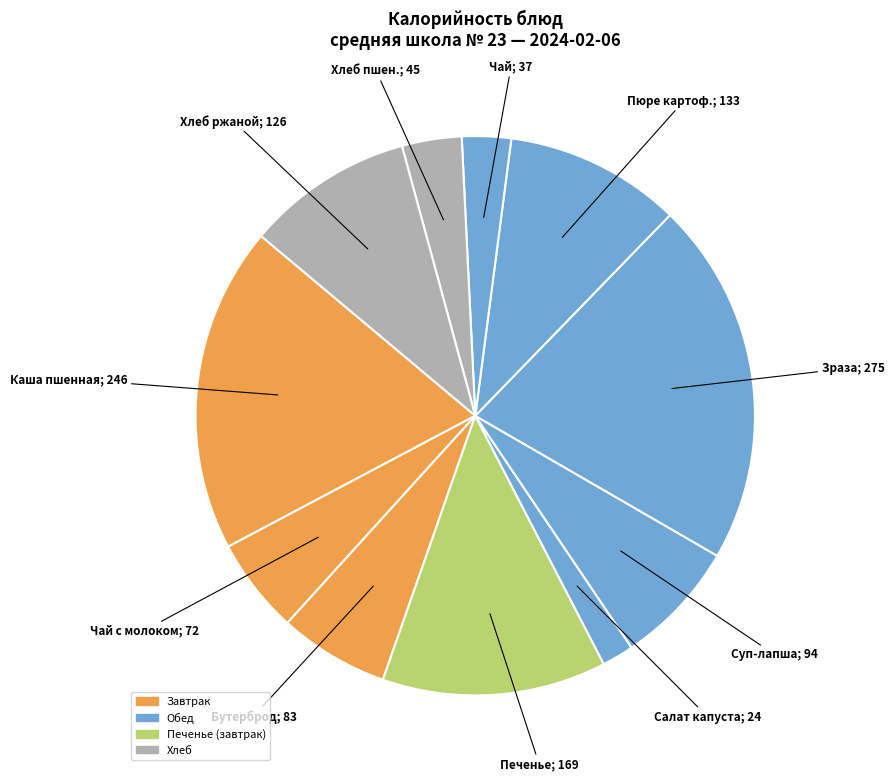

How many segments does this pie chart have?

11